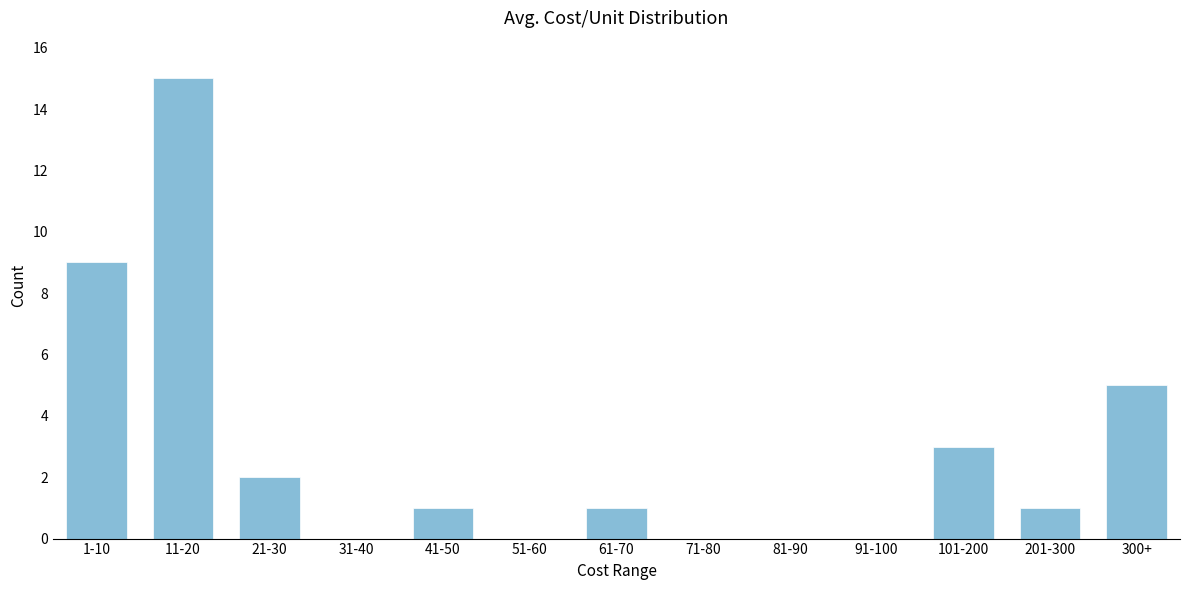

Reading left to right, extract all data points from this chart.

1-10=9	11-20=15	21-30=2	31-40=0	41-50=1	51-60=0	61-70=1	71-80=0	81-90=0	91-100=0	101-200=3	201-300=1	300+=5